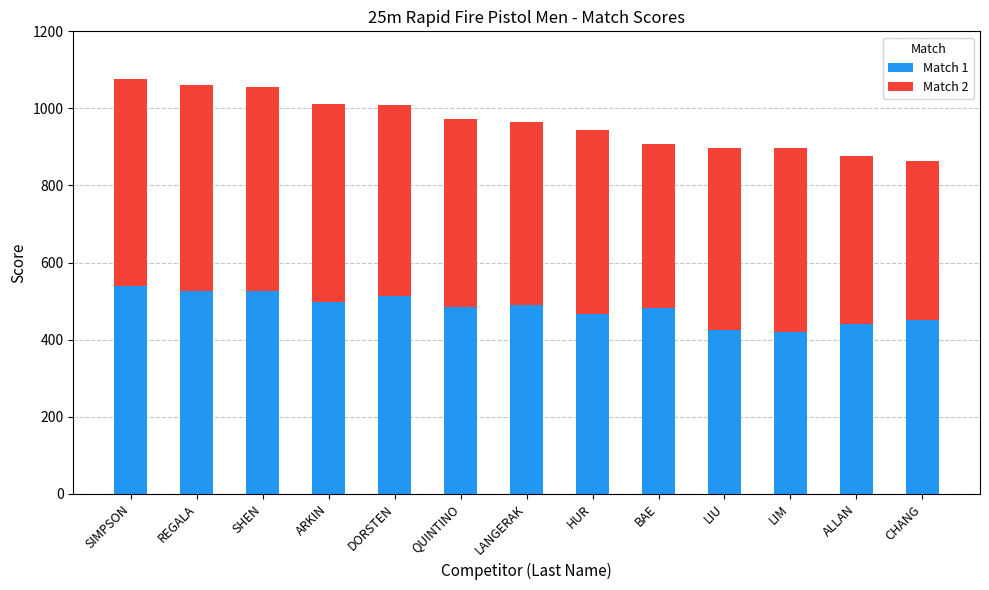

What is the minimum value for Match 1?

420